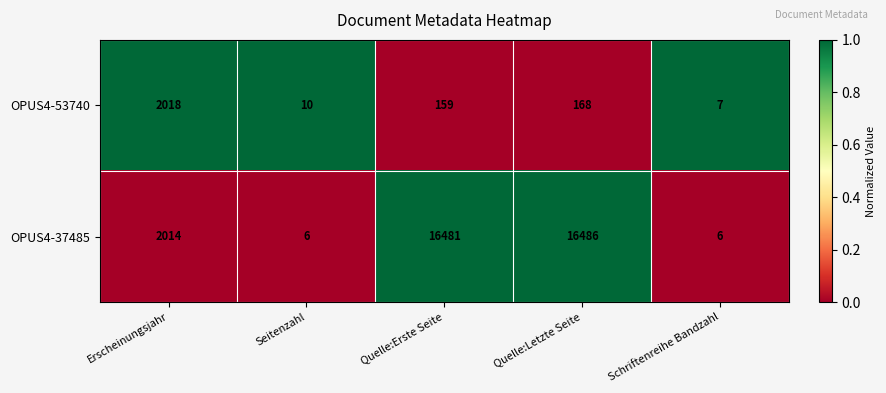

Count the number of data series in this chart.

2